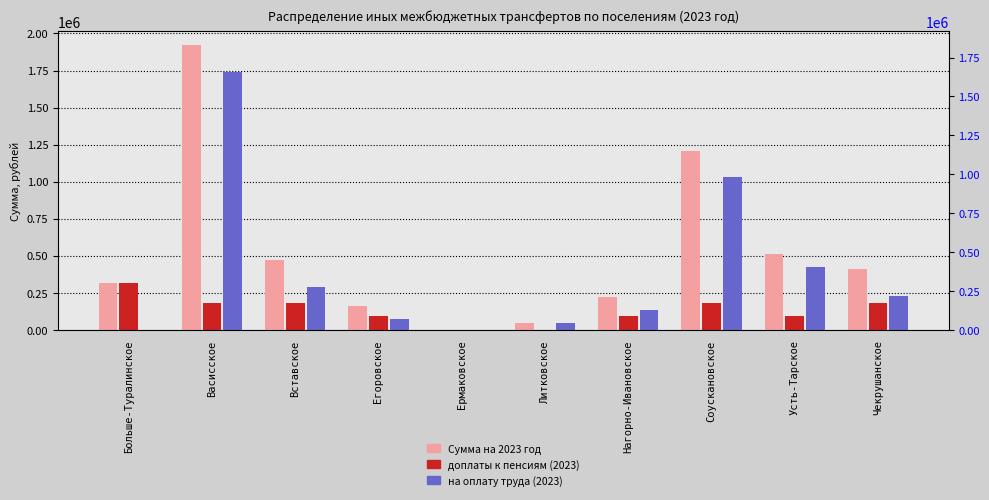

Which series has the largest total across all categories?

Сумма на 2023 год